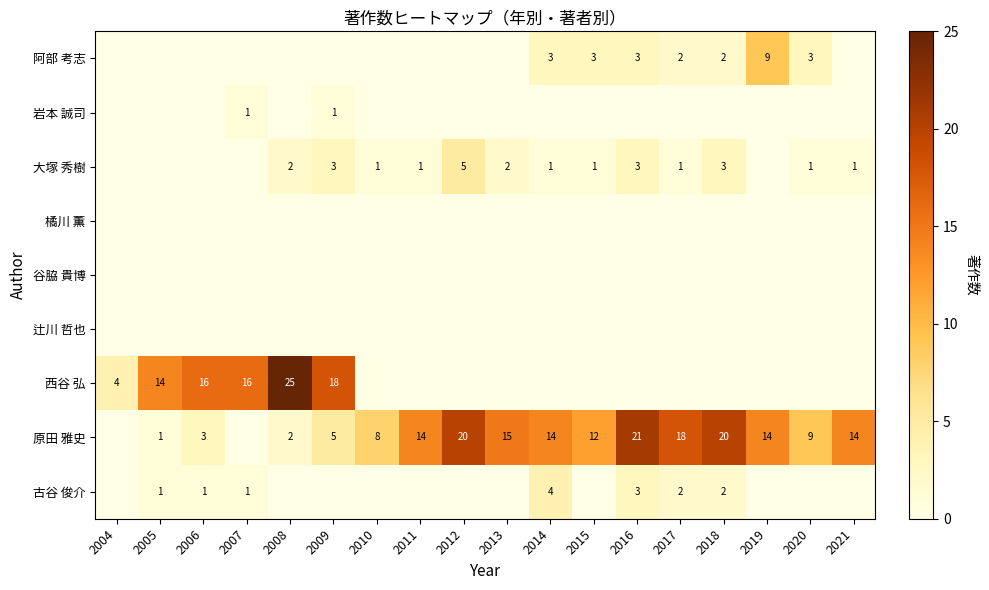

Is it true that 橘川 薫 equals 0 at 2010?

True